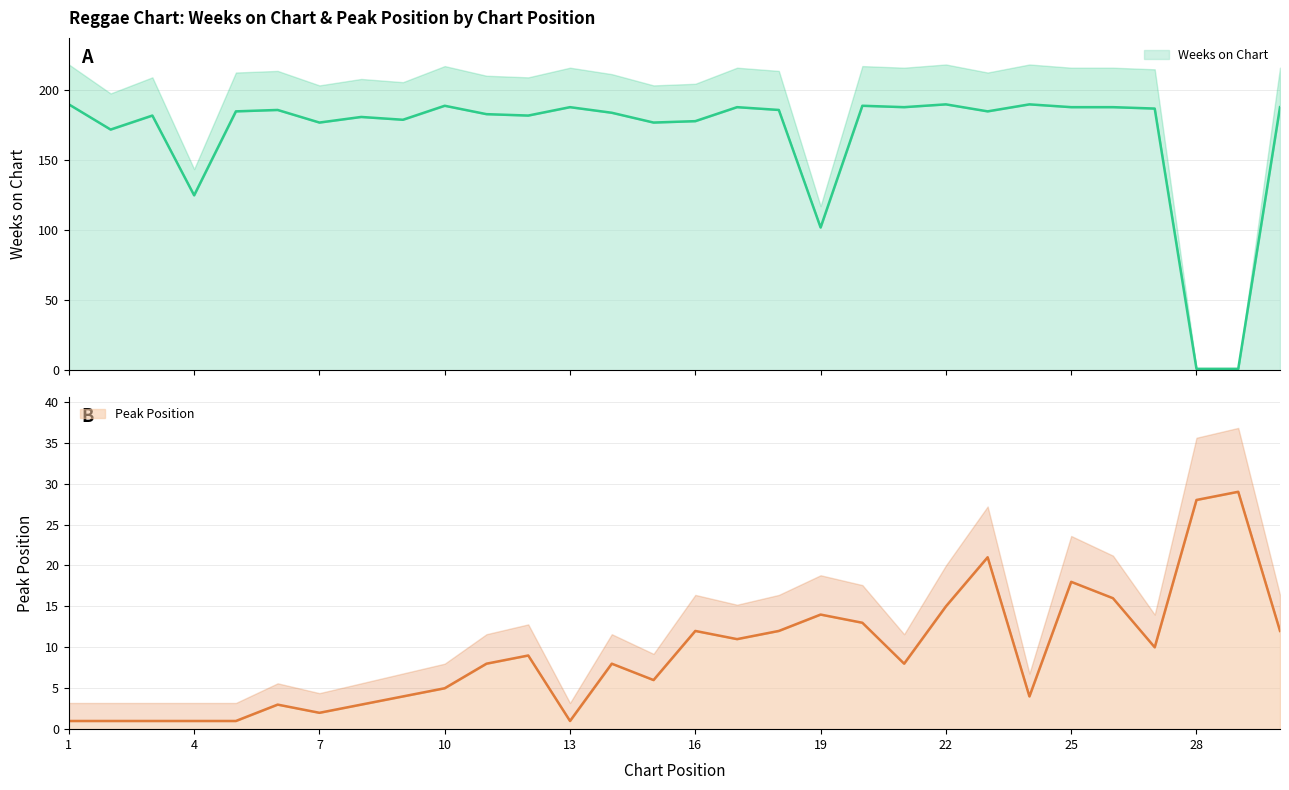

How many series are shown in this chart?

2